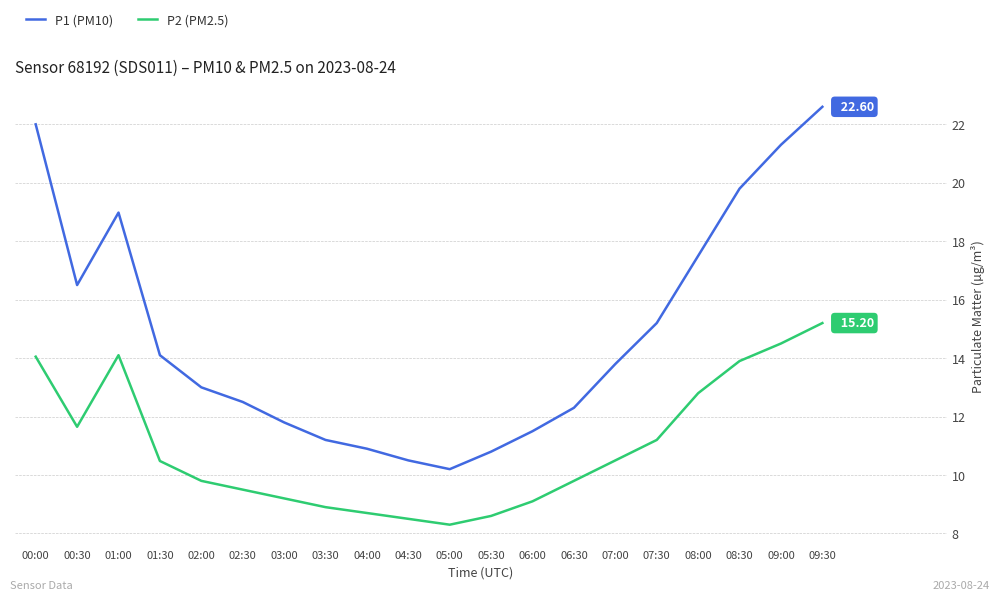

Which series has the widest spread of values?

P1 (PM10)